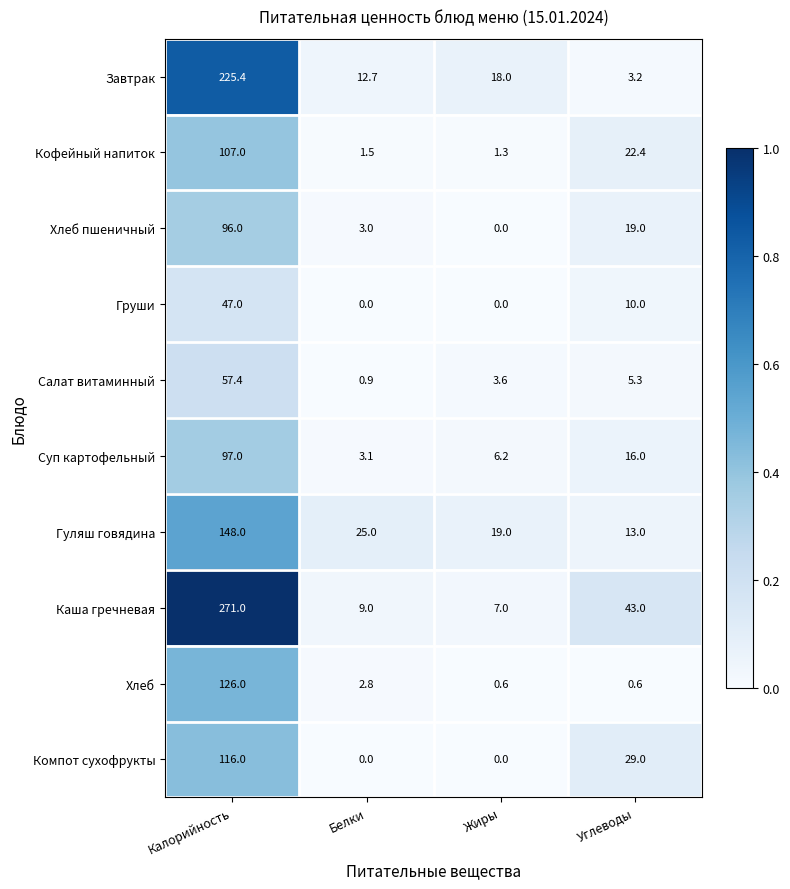

What is the approximate value of Хлеб at Углеводы?

0.6